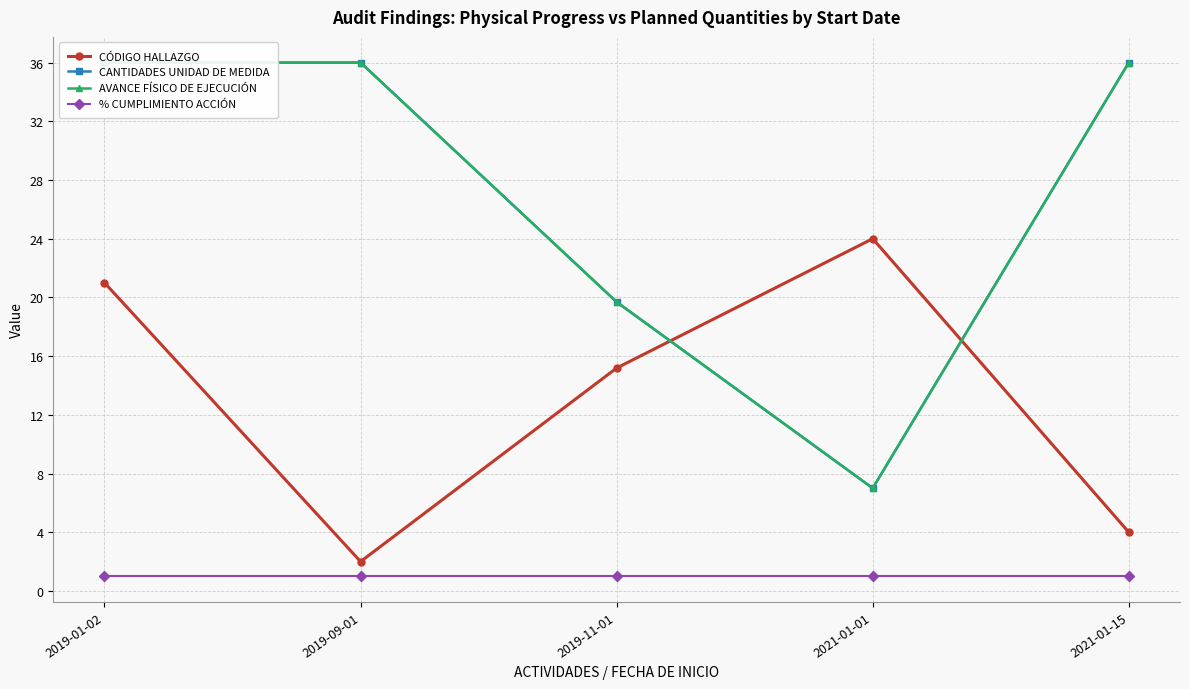

What is the difference between the maximum and second lowest values in the CANTIDADES UNIDAD DE MEDIDA series?

16.3